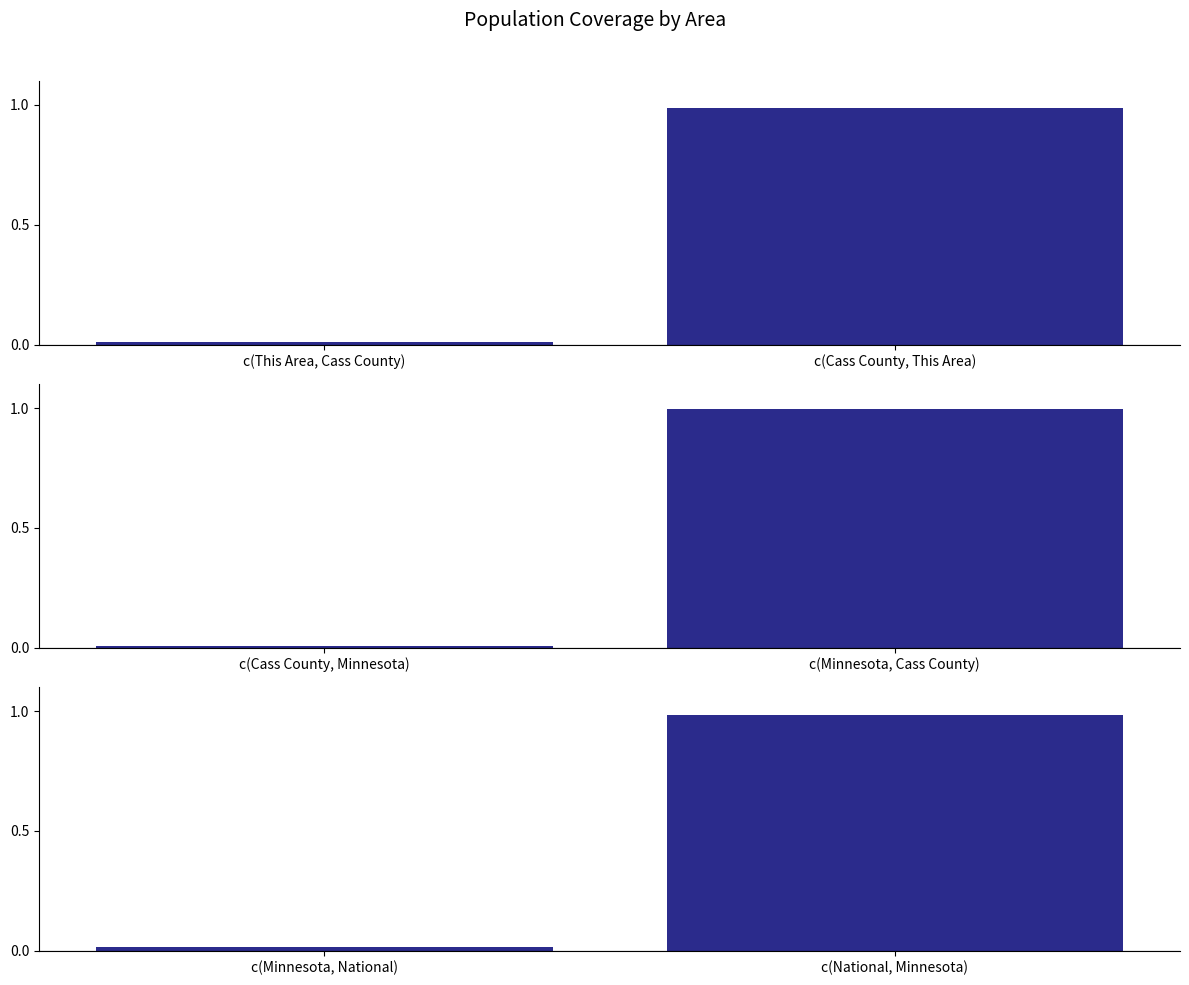

What is the difference between the Minnesota vs National values at c(National, Minnesota) and c(Minnesota, National)?

1.0